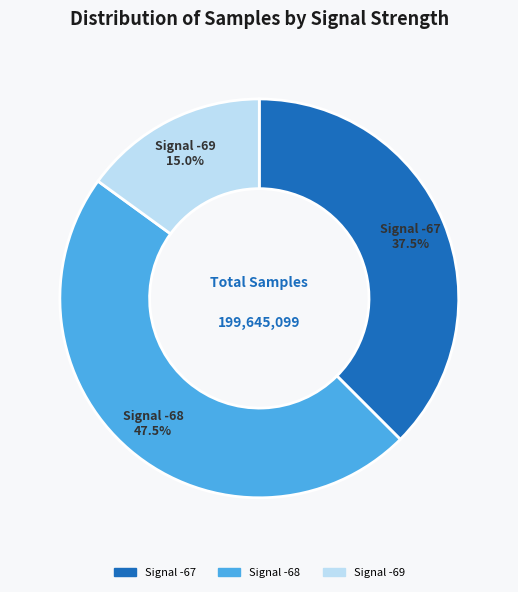

What is the largest slice in the pie chart?

Signal -68